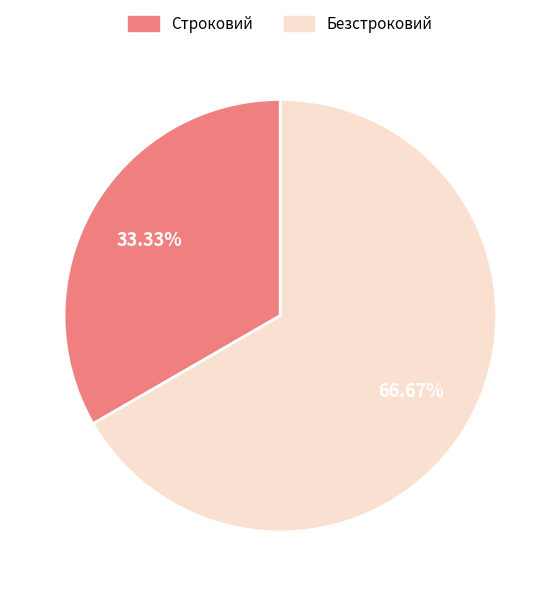

Is it true that Строковий is 33% of the pie?

True